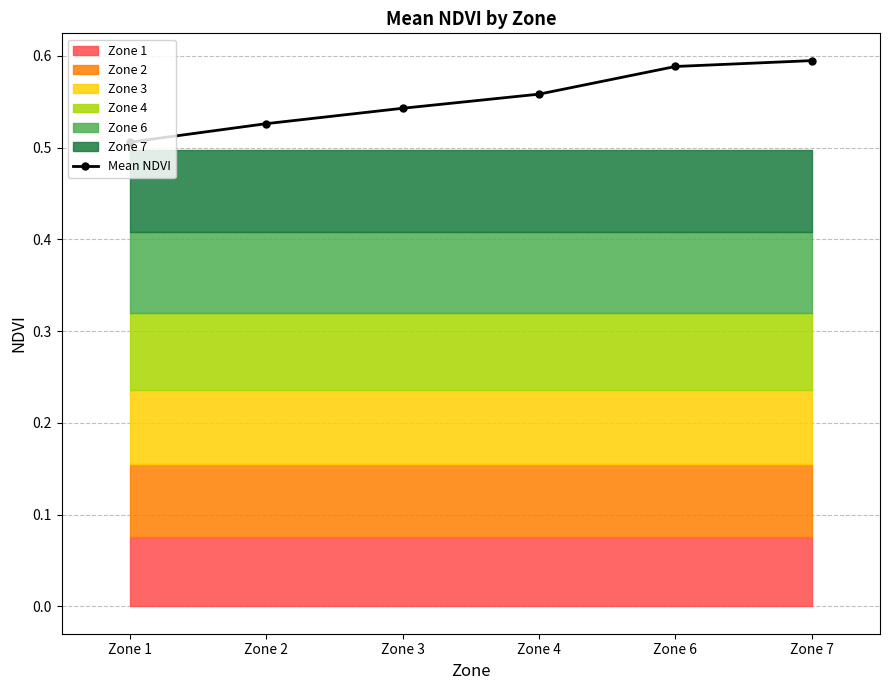

At which label is the value closest to 0?

Zone 1